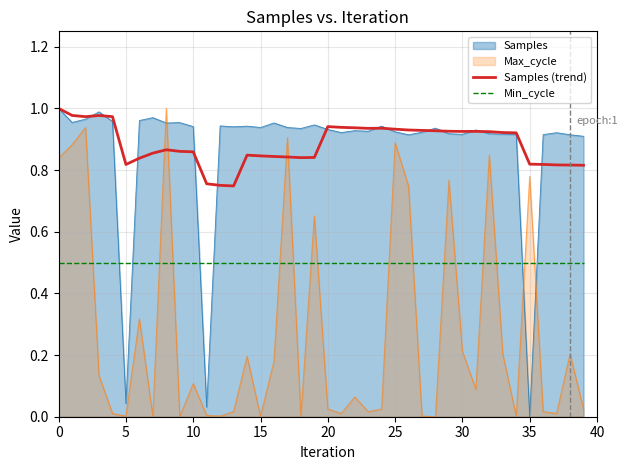

At how many categories does at least one series exceed 0?

40